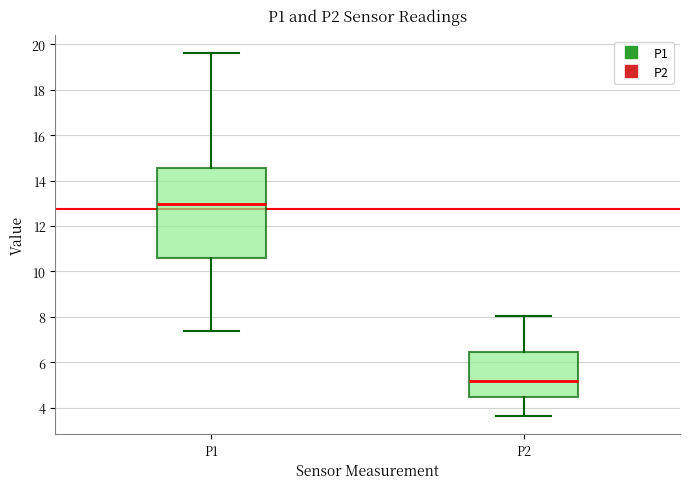

Where does the median line of the box for P2 sit on the y-axis? The values are not printed on the chart, so give them approximately, as read against the axis.

5.2